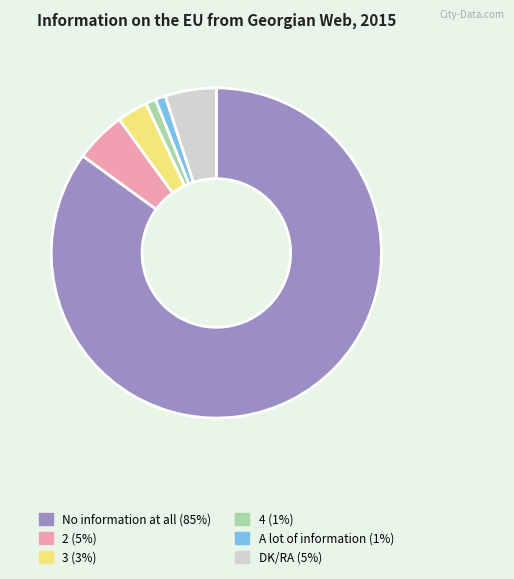

Do No information at all (85%) and 2 (5%) together represent more than half of the pie?

Yes